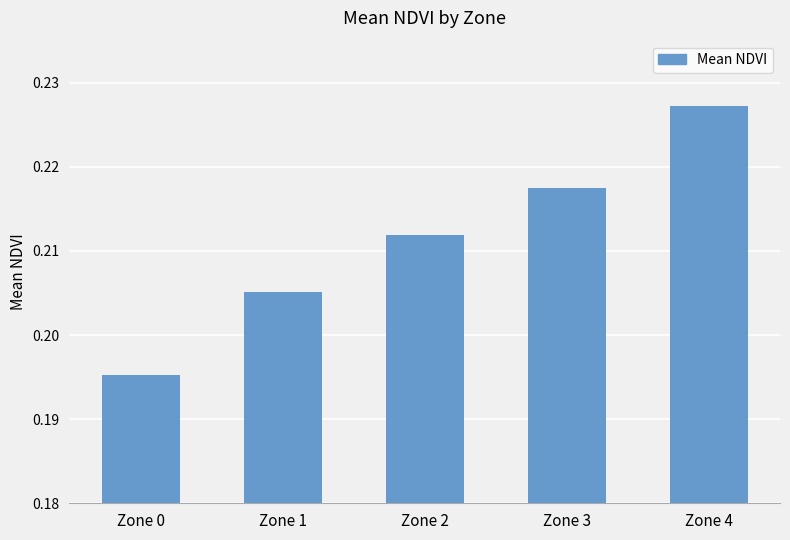

Rank the categories by value from highest to lowest.

Zone 4, Zone 3, Zone 2, Zone 1, Zone 0